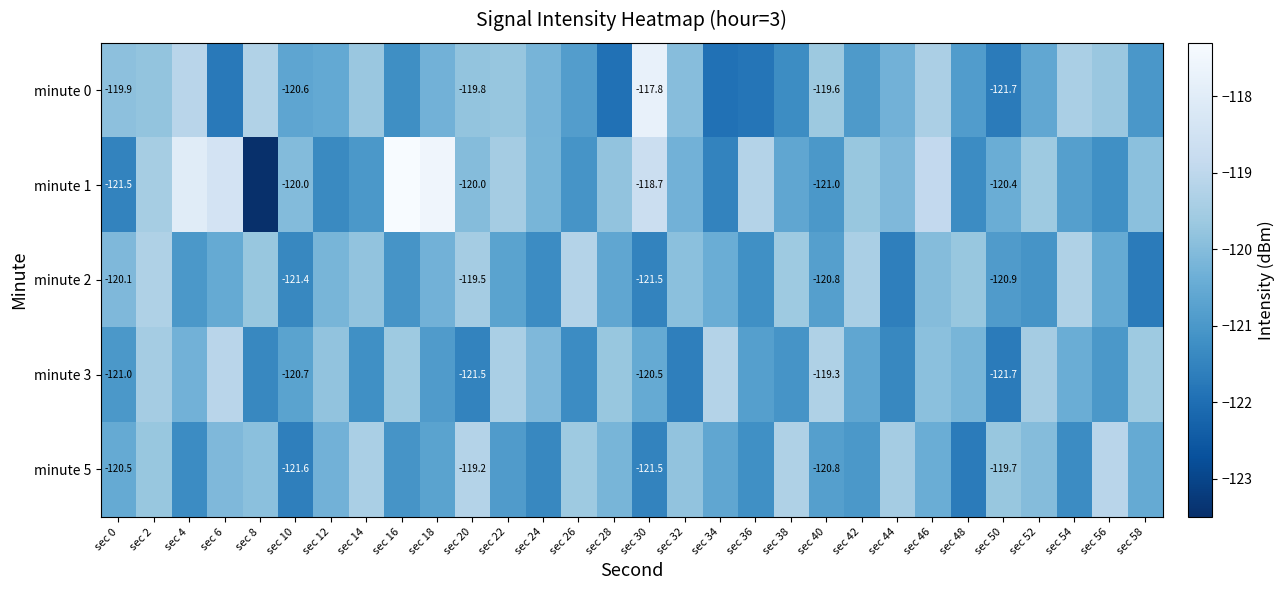

What is the sum of all minute 2 values?

-3612.3